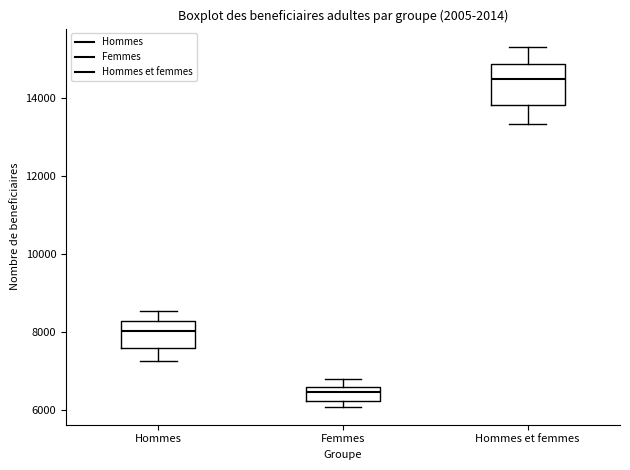

Which box has the lowest median line?

Femmes